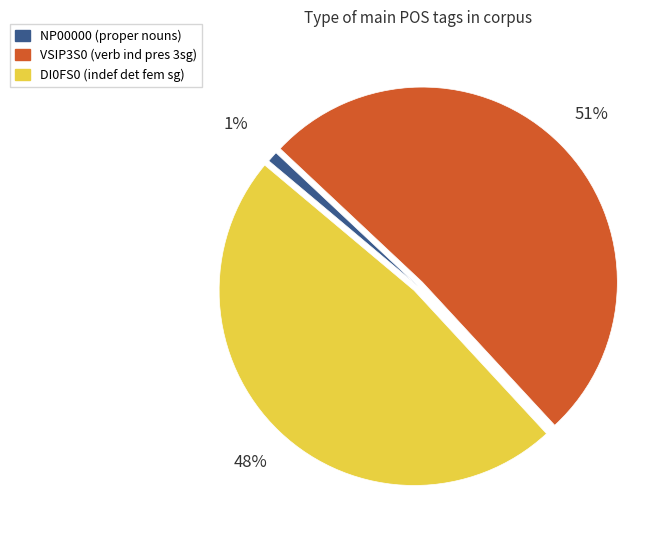

To the nearest percent, what is the difference between the largest and smallest slice percentages?

50%